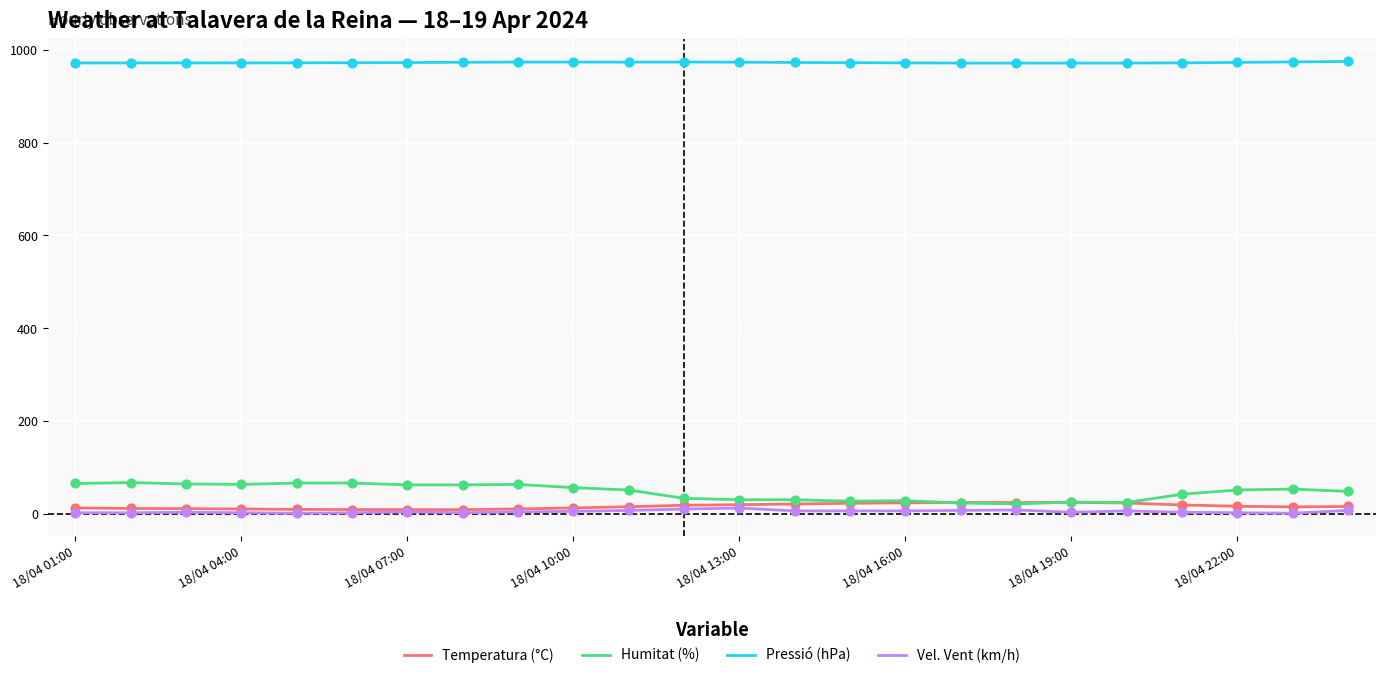

True or false: Temperatura (°C) and Pressió (hPa) intersect in this chart.

False